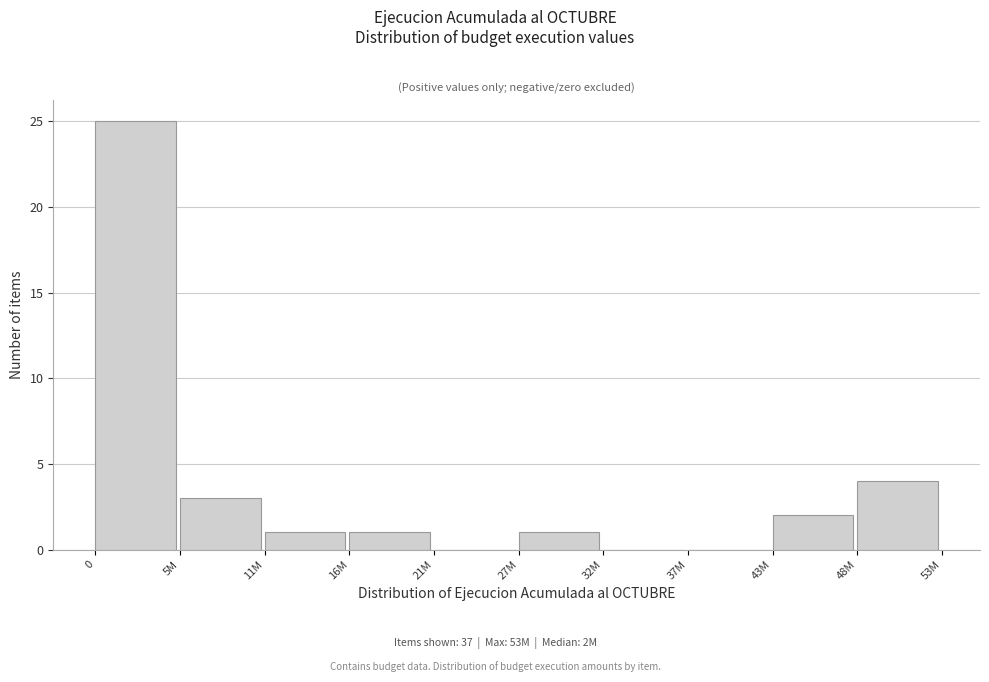

What is the ratio of the value at 11M to the value at 43M?

0.5